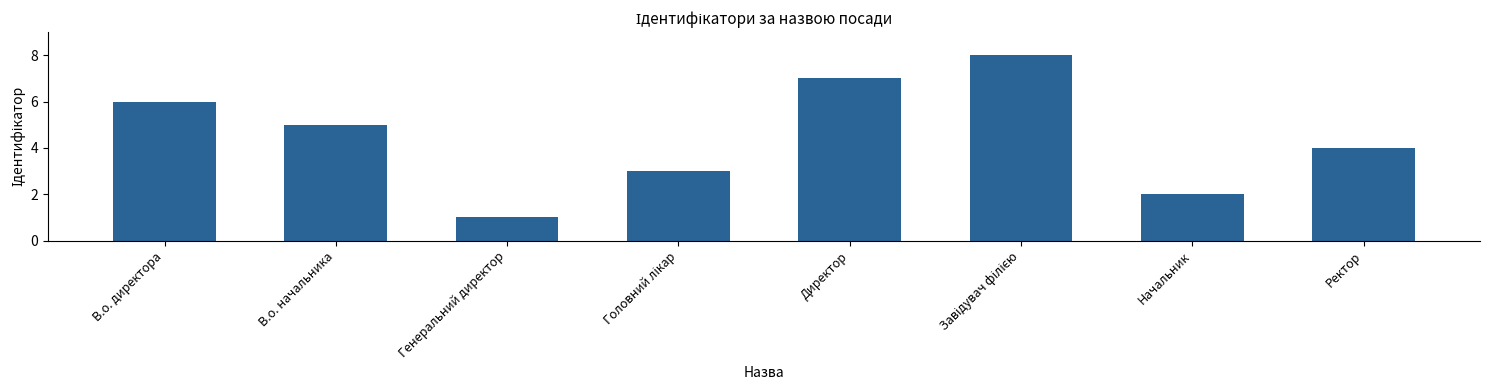

What is the label of the 2nd bar from the right?

Начальник